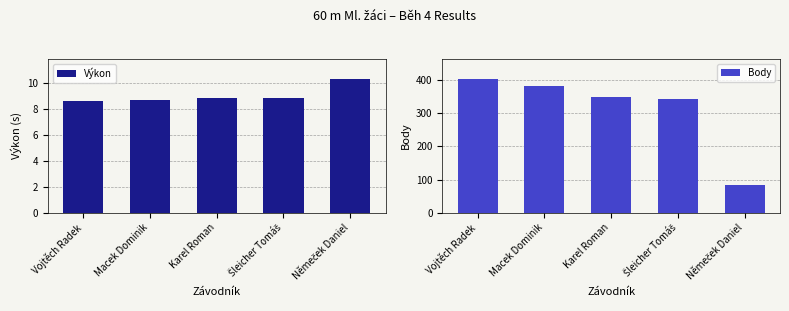

How many bars are there in total?

10